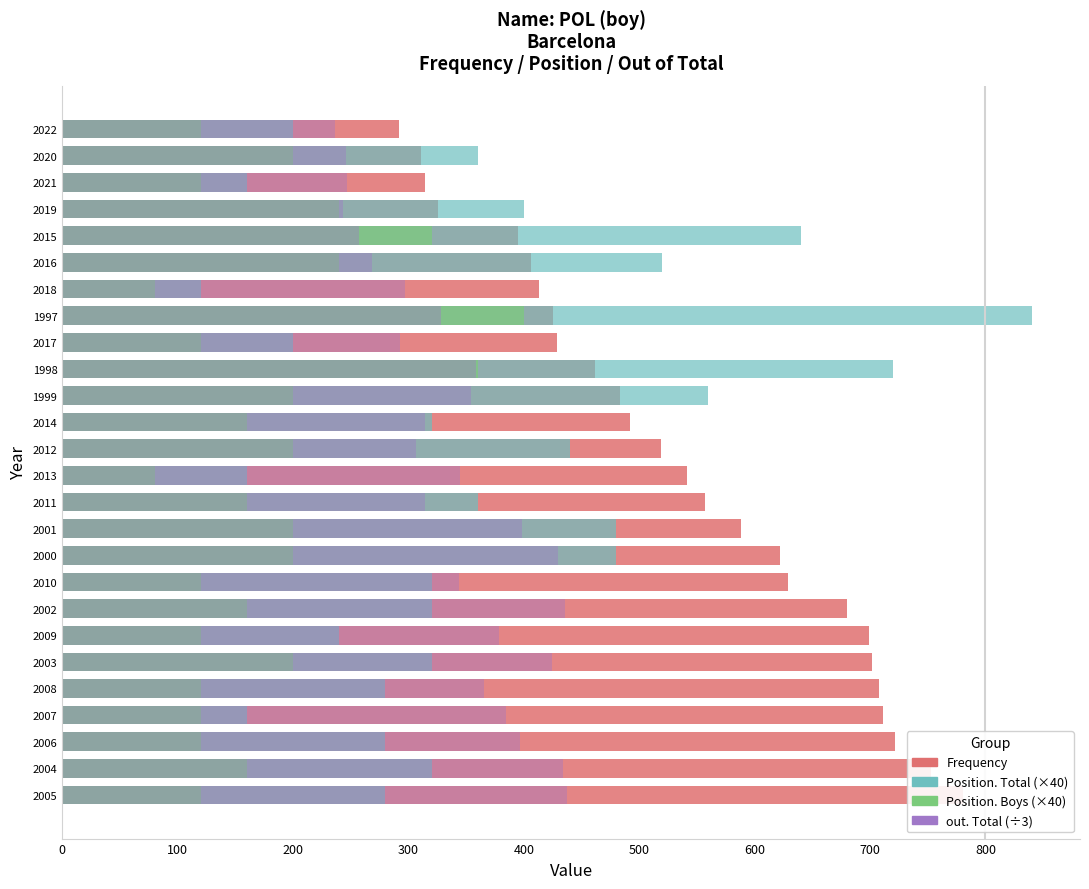

How many groups of bars are there?

26